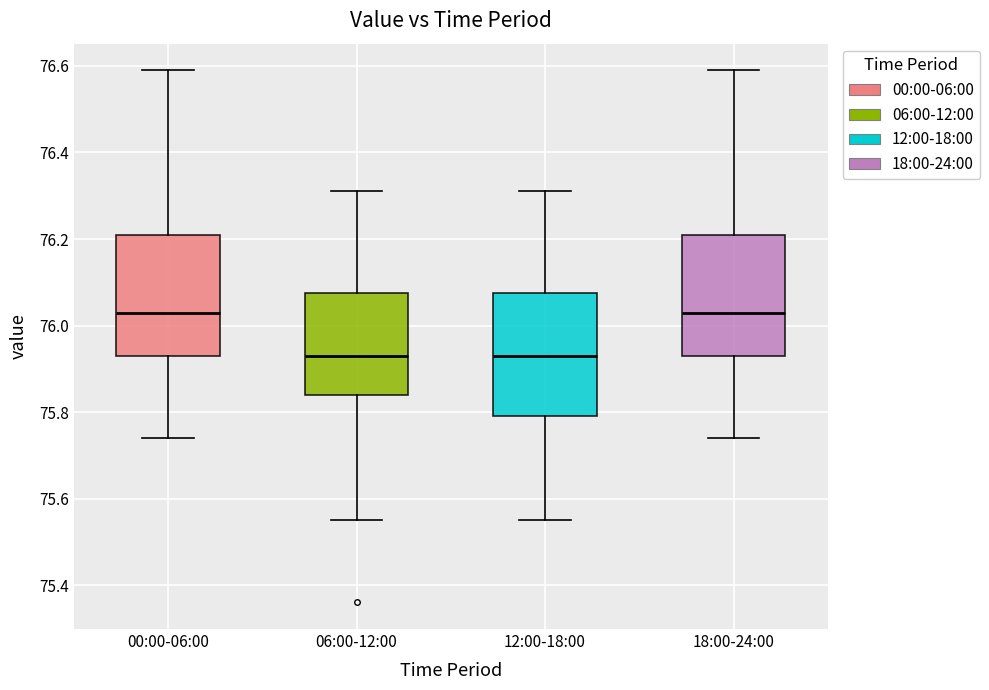

Where does the lower whisker of the box for 12:00-18:00 end on the y-axis? The values are not printed on the chart, so give them approximately, as read against the axis.

75.56